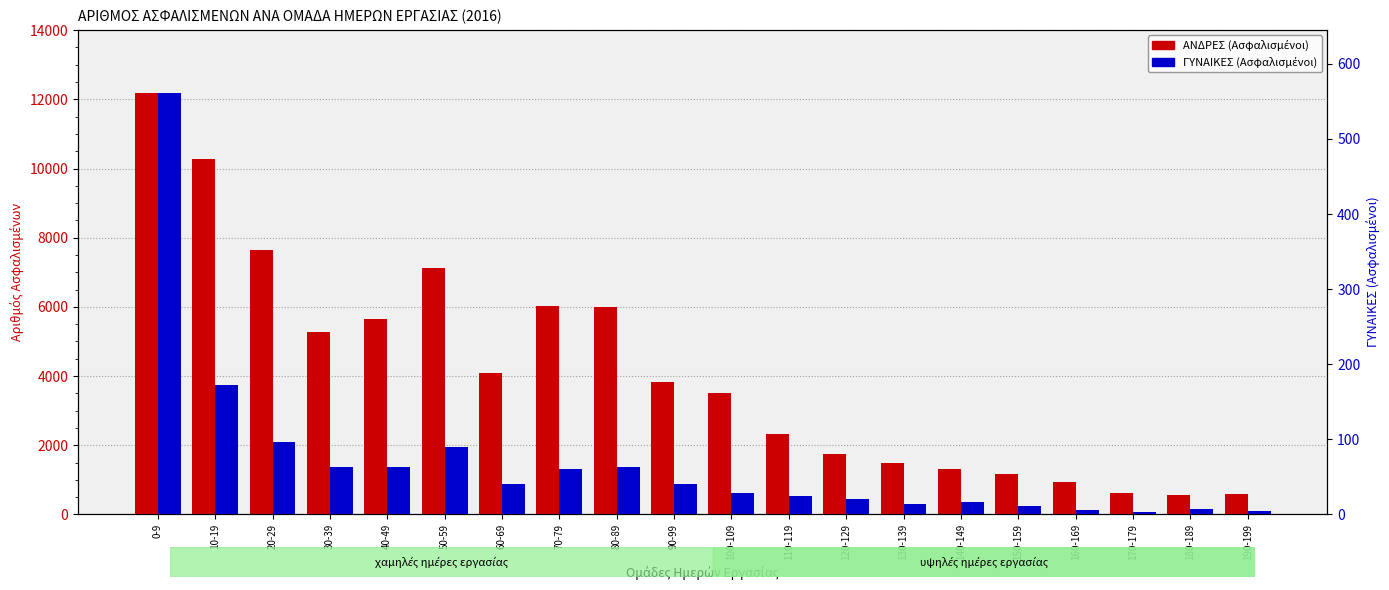

What is the value of the ΓΥΝΑΙΚΕΣ (Ασφαλισμένοι) bar at the 14th from the left?

14